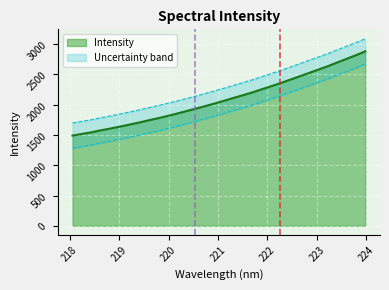

The value at 218.0596 is 922.9. True or false?

False